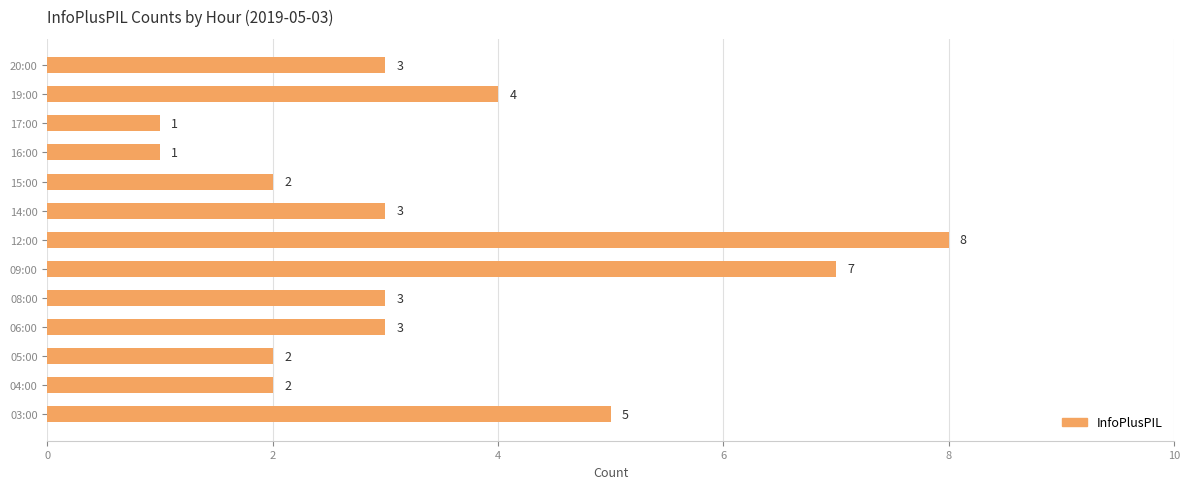

Where is the data nearest to the value 4?

19:00